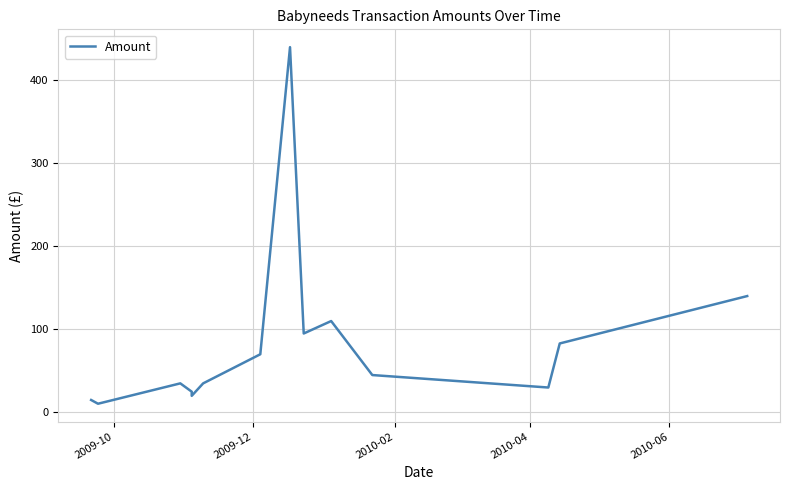

What is the smallest value displayed?

10.5